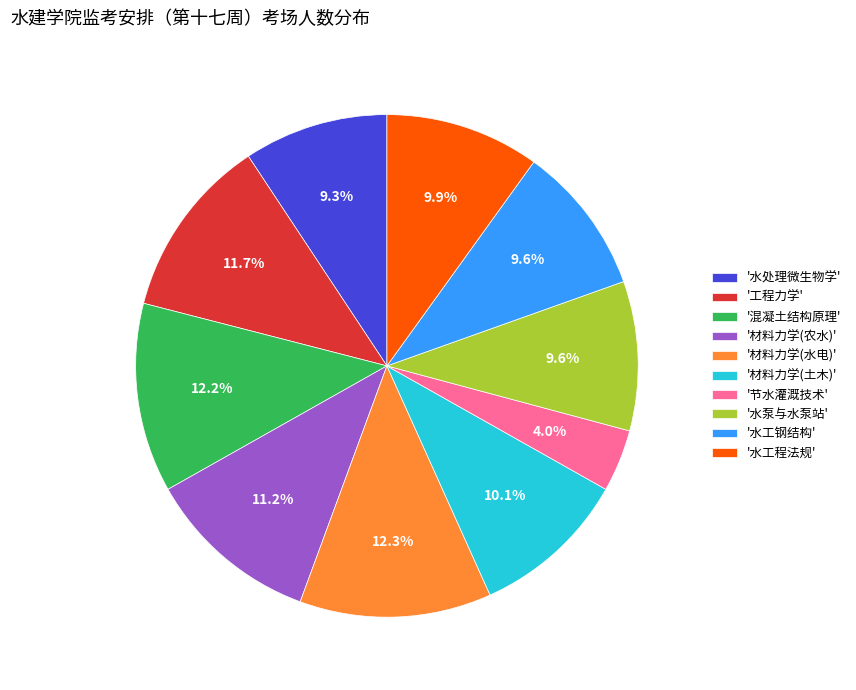

Combined, do '水工钢结构' and '水泵与水泵站' account for over 50%?

No